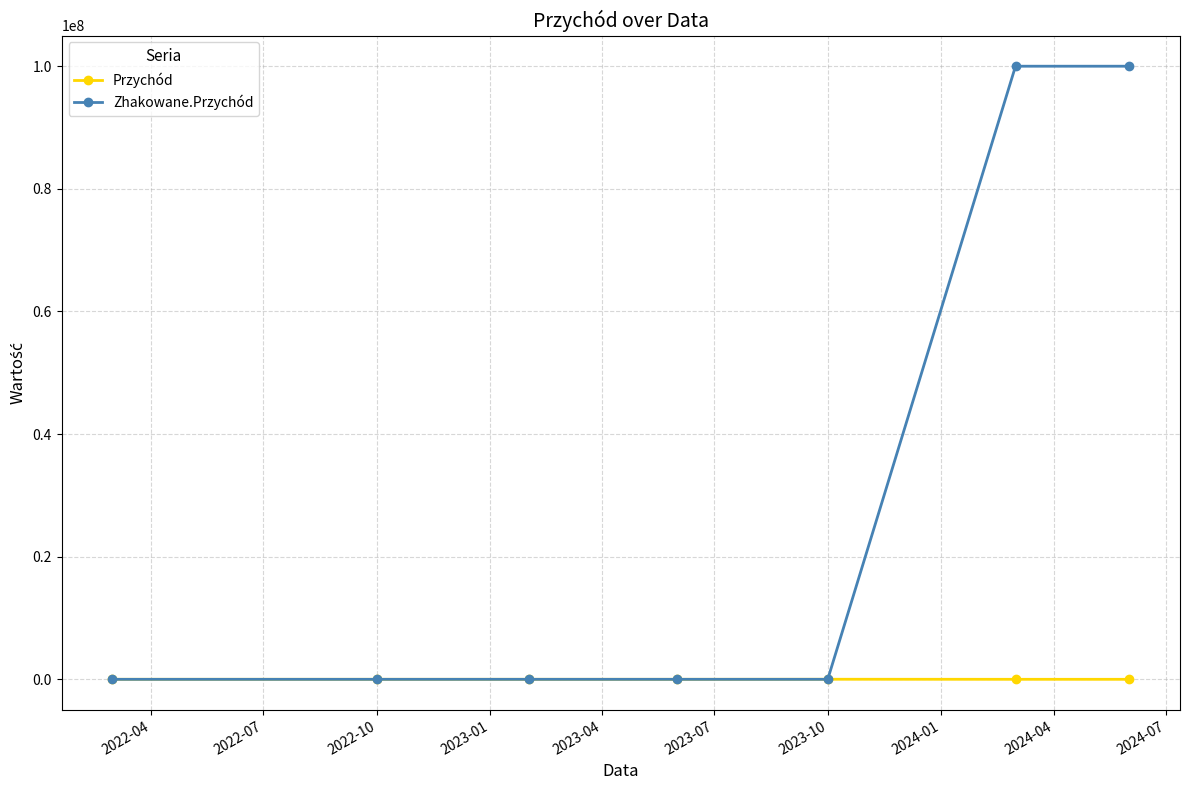

Rank the series by their average value, from highest to lowest.

Zhakowane.Przychód, Przychód